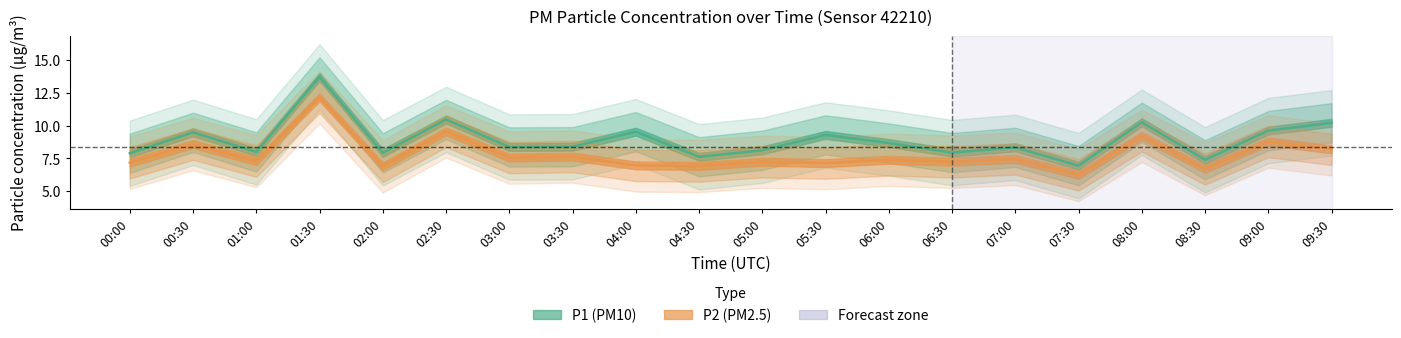

True or false: P2 has a value of 7.6 at 03:00.

True